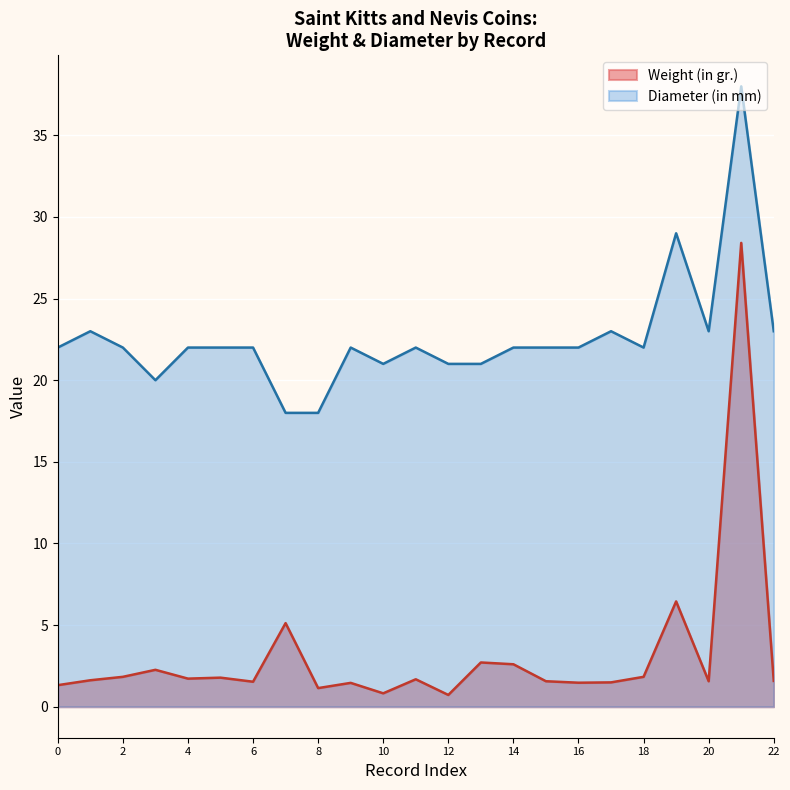

Reading left to right, transcribe all the data shown in this chart.

Weight (in gr.): 1.3	1.6	1.8	2.3	1.7	1.8	1.5	5.1	1.1	1.5	0.8	1.7	0.7	2.7	2.6	1.6	1.5	1.5	1.8	6.5	1.6	28.4	1.6
Diameter (in mm): 22.0	23.0	22.0	20.0	22.0	22.0	22.0	18.0	18.0	22.0	21.0	22.0	21.0	21.0	22.0	22.0	22.0	23.0	22.0	29.0	23.0	38.0	23.0